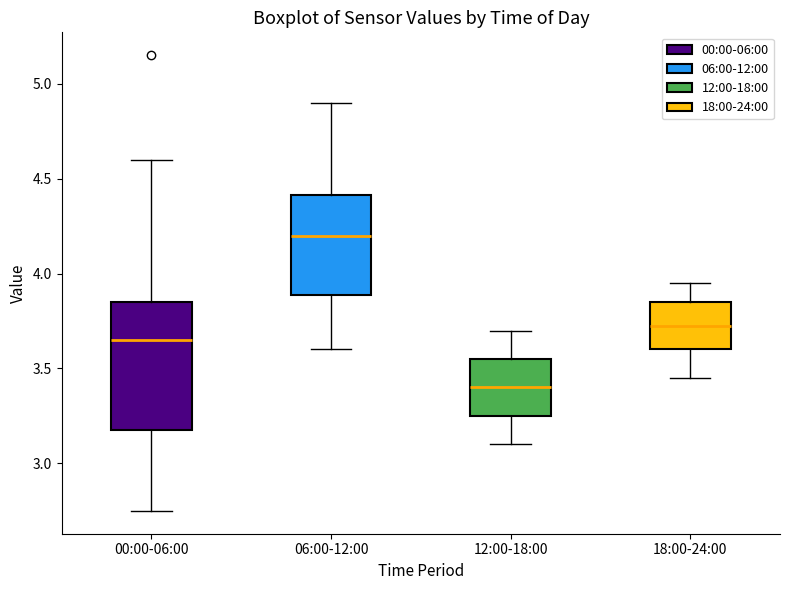

Which box has the highest median line?

06:00-12:00